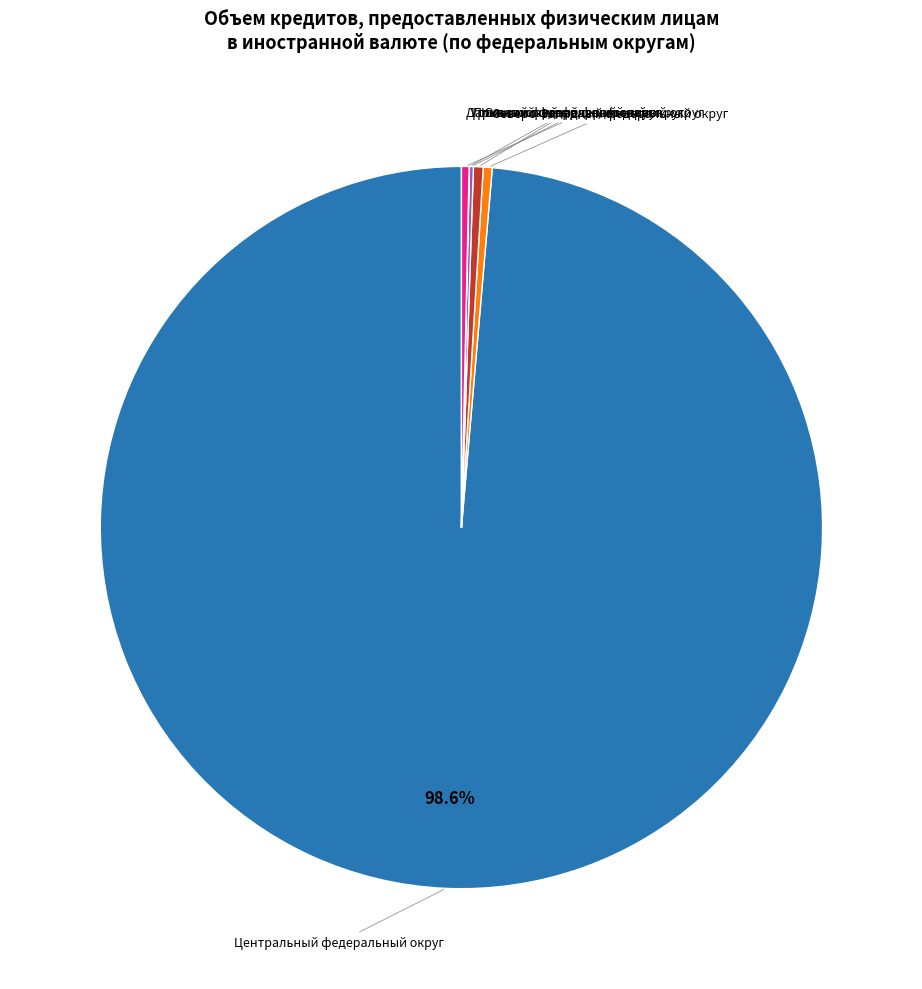

Is there any slice that represents more than half of the pie?

Yes